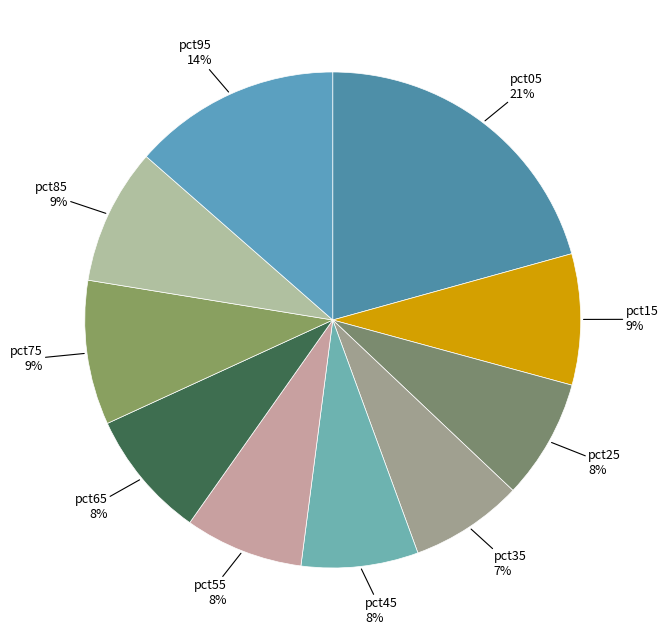

What percentage is the pct05 slice, to the nearest percent?

21%